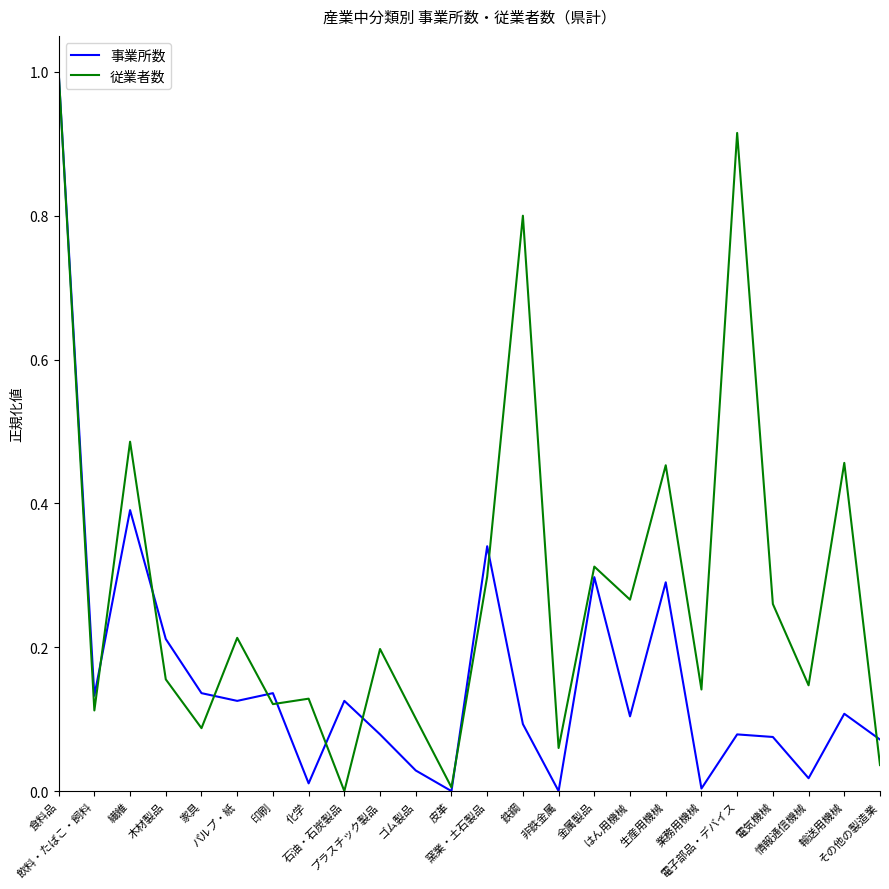

List the series in order of their overall mean, highest first.

従業者数, 事業所数